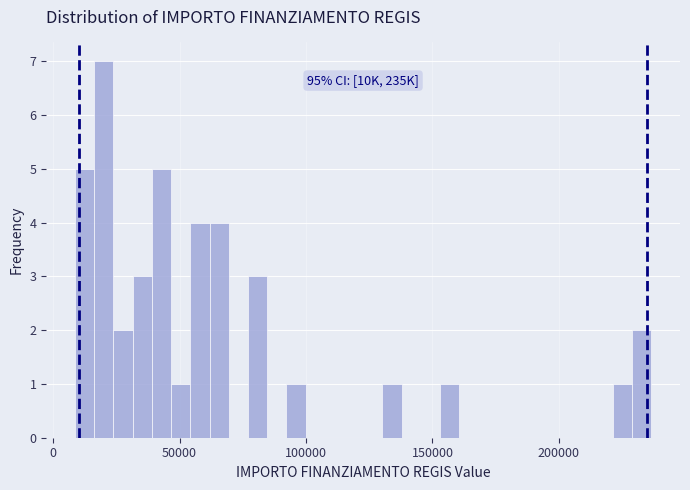

Around what value on the x-axis is the tallest bar? Give the approximate position of its centre, as read against the axis.

20000